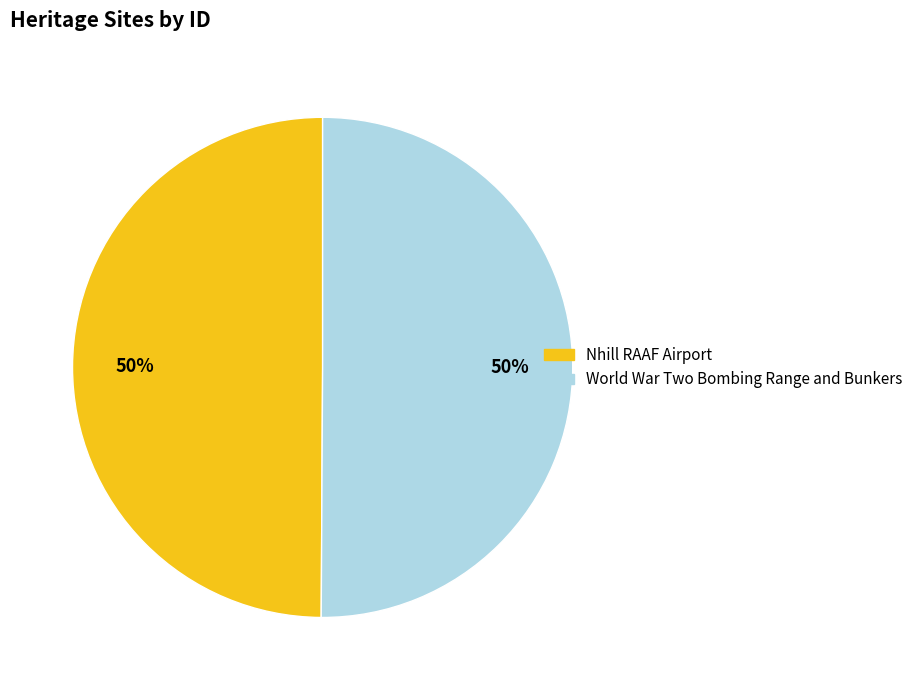

To the nearest percent, what is the average slice percentage?

50%